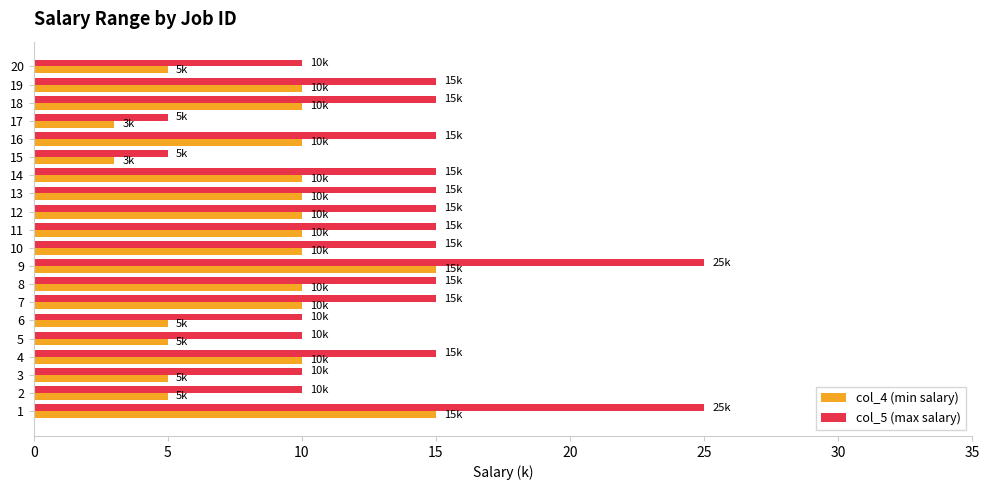

Rank the series by their maximum value, from highest to lowest.

col_5 (max salary), col_4 (min salary)